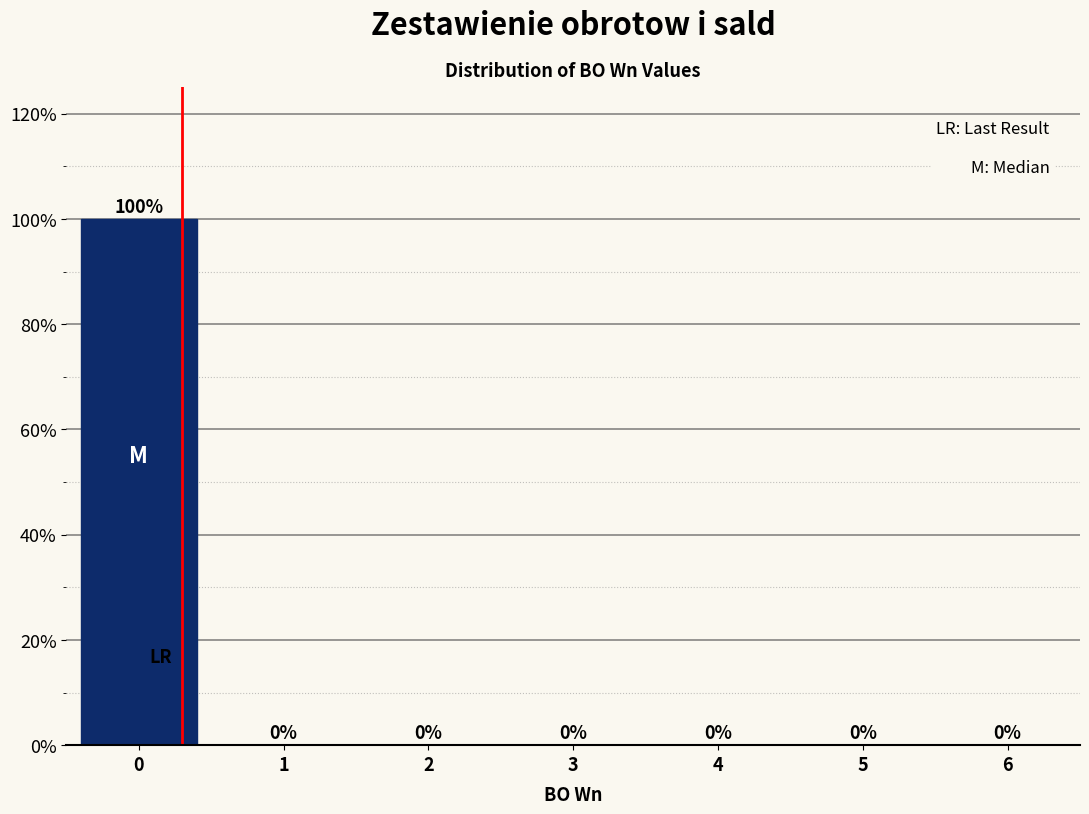

Reading left to right, transcribe this chart: for each bar, give the range it covers on the x-axis and its height.

-0.5 to 0.5: 100
0.5 to 1.5: 0
1.5 to 2.5: 0
2.5 to 3.5: 0
3.5 to 4.5: 0
4.5 to 5.5: 0
5.5 to 6.5: 0